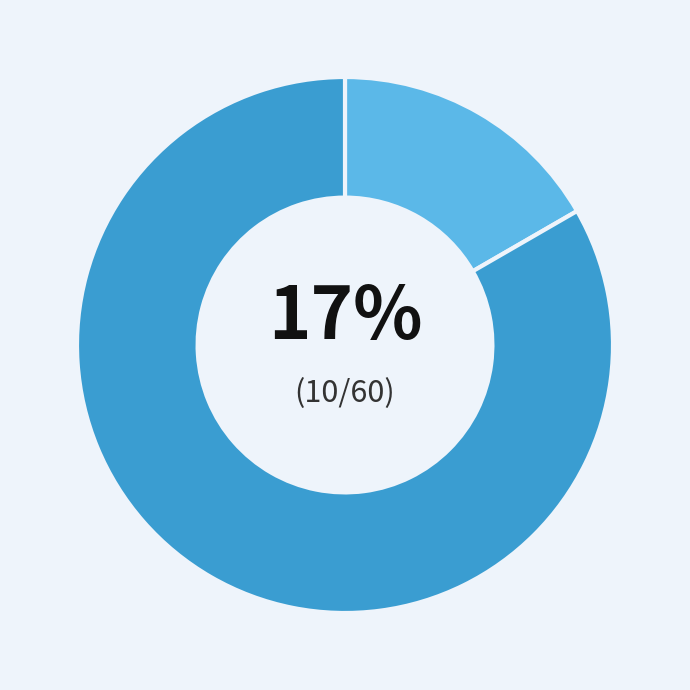

Is there any slice that represents more than half of the pie?

Yes